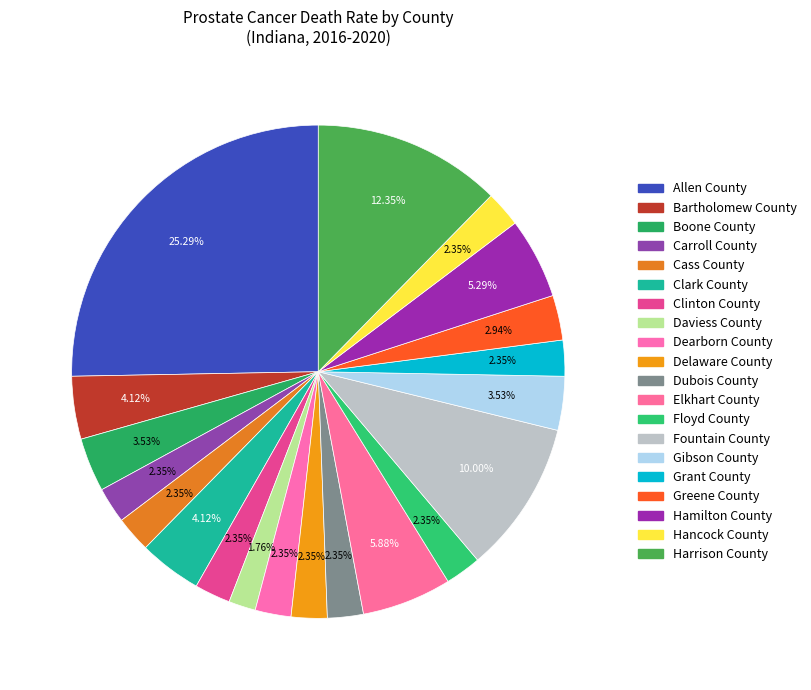

To the nearest percent, what percentage of the pie is Carroll County?

2%